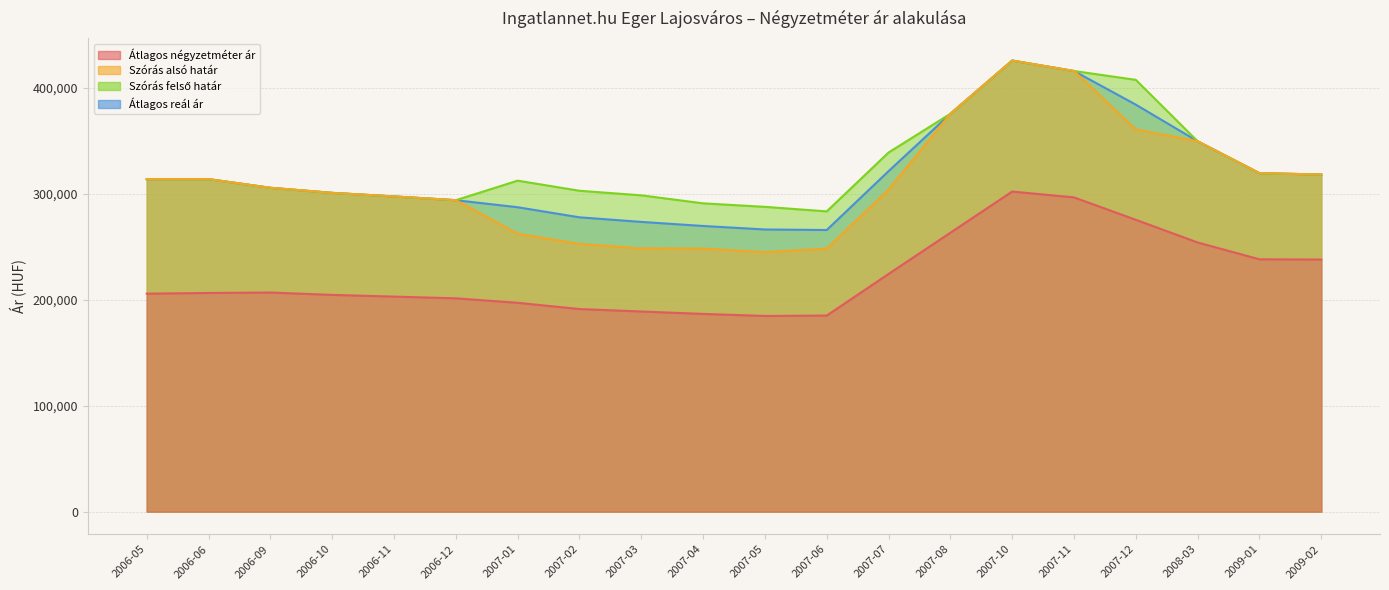

Where is Átlagos reál ár nearest to the value 346017?

2008-03